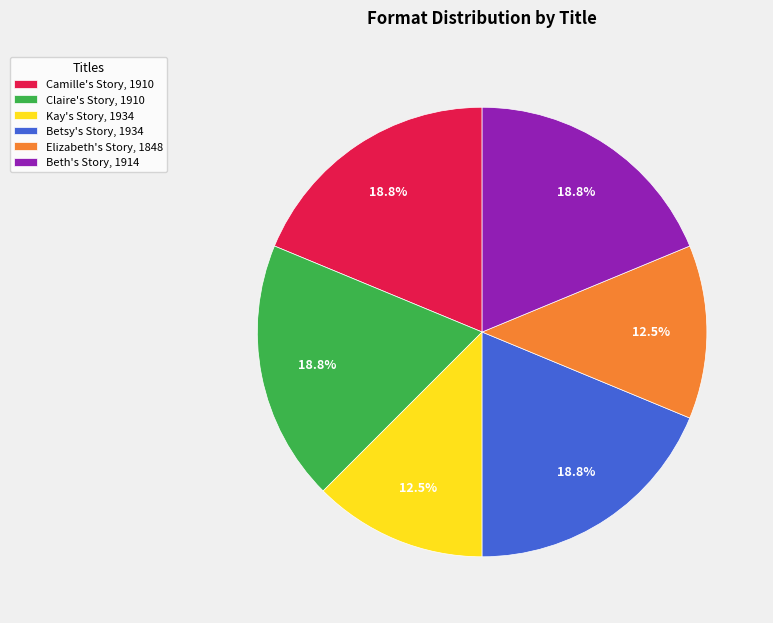

What is the ratio of the value at Camille's Story, 1910 to the value at Betsy's Story, 1934?

1.0